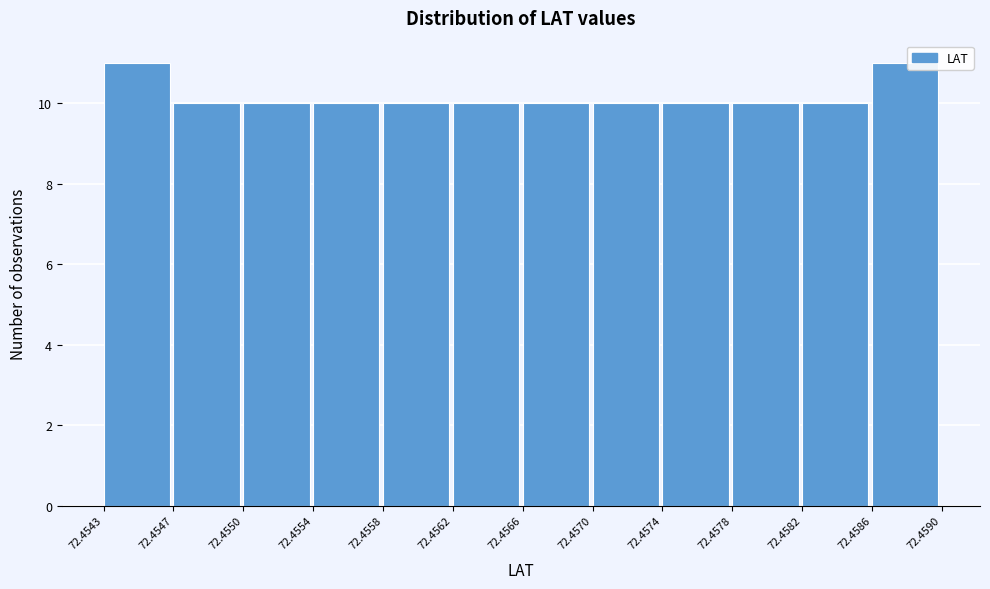

Reading left to right, list every bar in this chart as the range it spans on the x-axis followed by its height. The values are not printed on the chart, so give them approximately, as read against the axis.

72.4543 to 72.4547: 11
72.4547 to 72.4550: 10
72.4550 to 72.4554: 10
72.4554 to 72.4558: 10
72.4558 to 72.4562: 10
72.4562 to 72.4566: 10
72.4566 to 72.4570: 10
72.4570 to 72.4574: 10
72.4574 to 72.4578: 10
72.4578 to 72.4582: 10
72.4582 to 72.4586: 10
72.4586 to 72.4590: 11